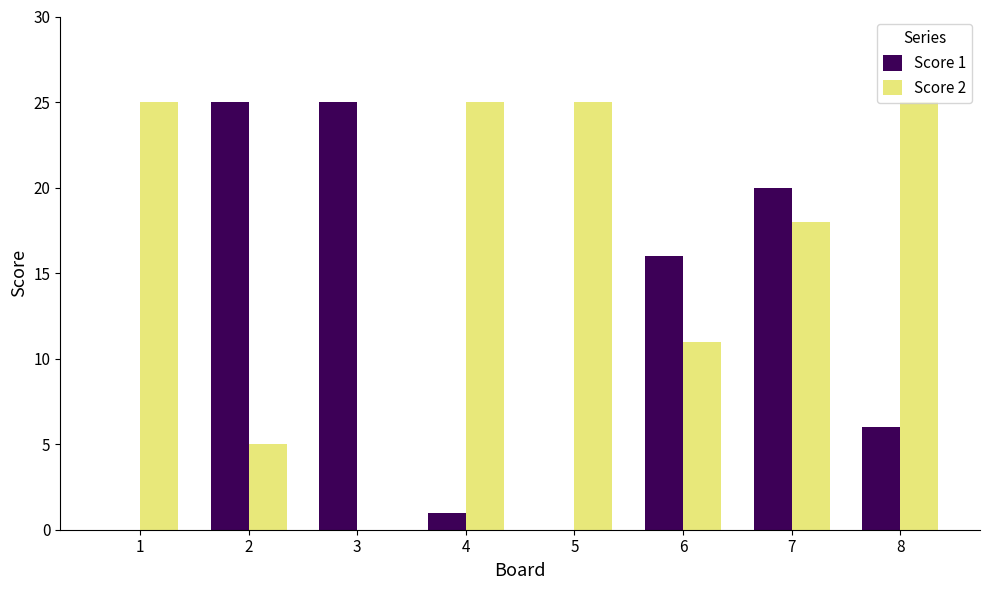

What are all the series names shown in the legend?

Score 1, Score 2